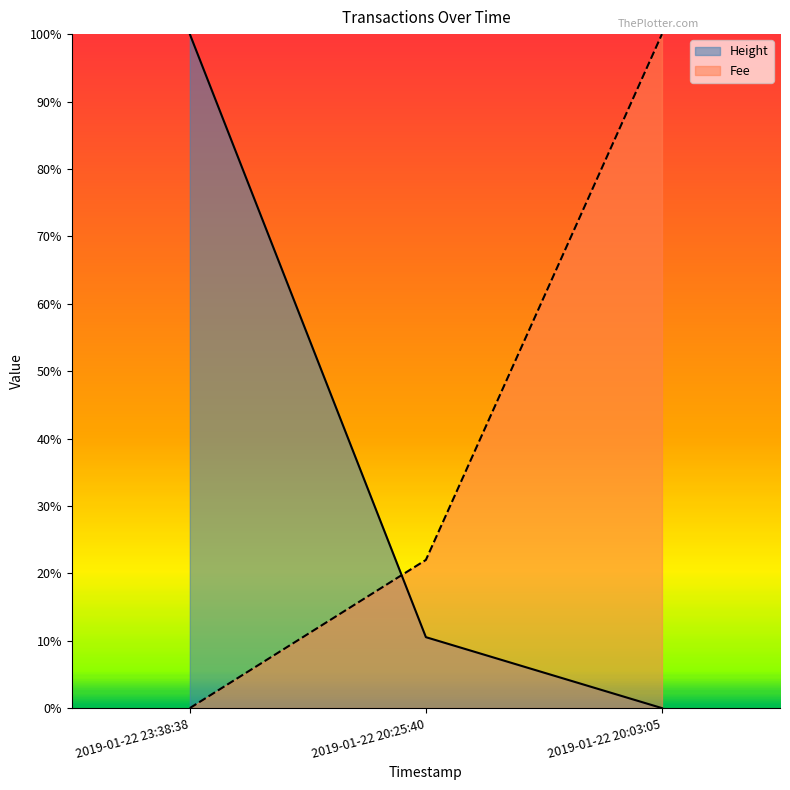

Reading right to left, extract all data points from this chart.

Height: 2019-01-22 20:03:05=0.0	2019-01-22 20:25:40=0.1	2019-01-22 23:38:38=1.0
Fee: 2019-01-22 20:03:05=1.0	2019-01-22 20:25:40=0.2	2019-01-22 23:38:38=0.0